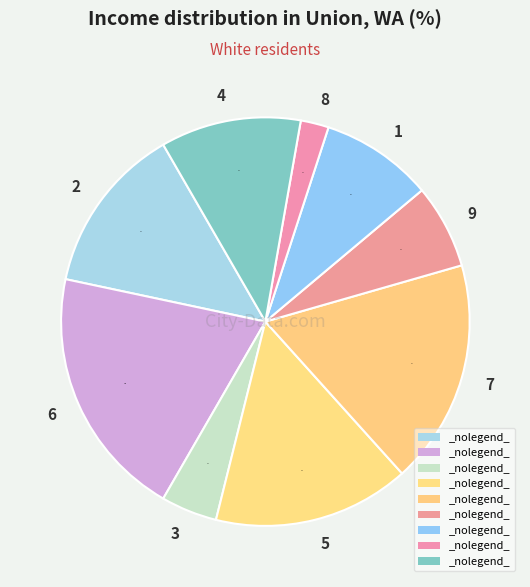

Which has a higher value, 7 or 8?

7